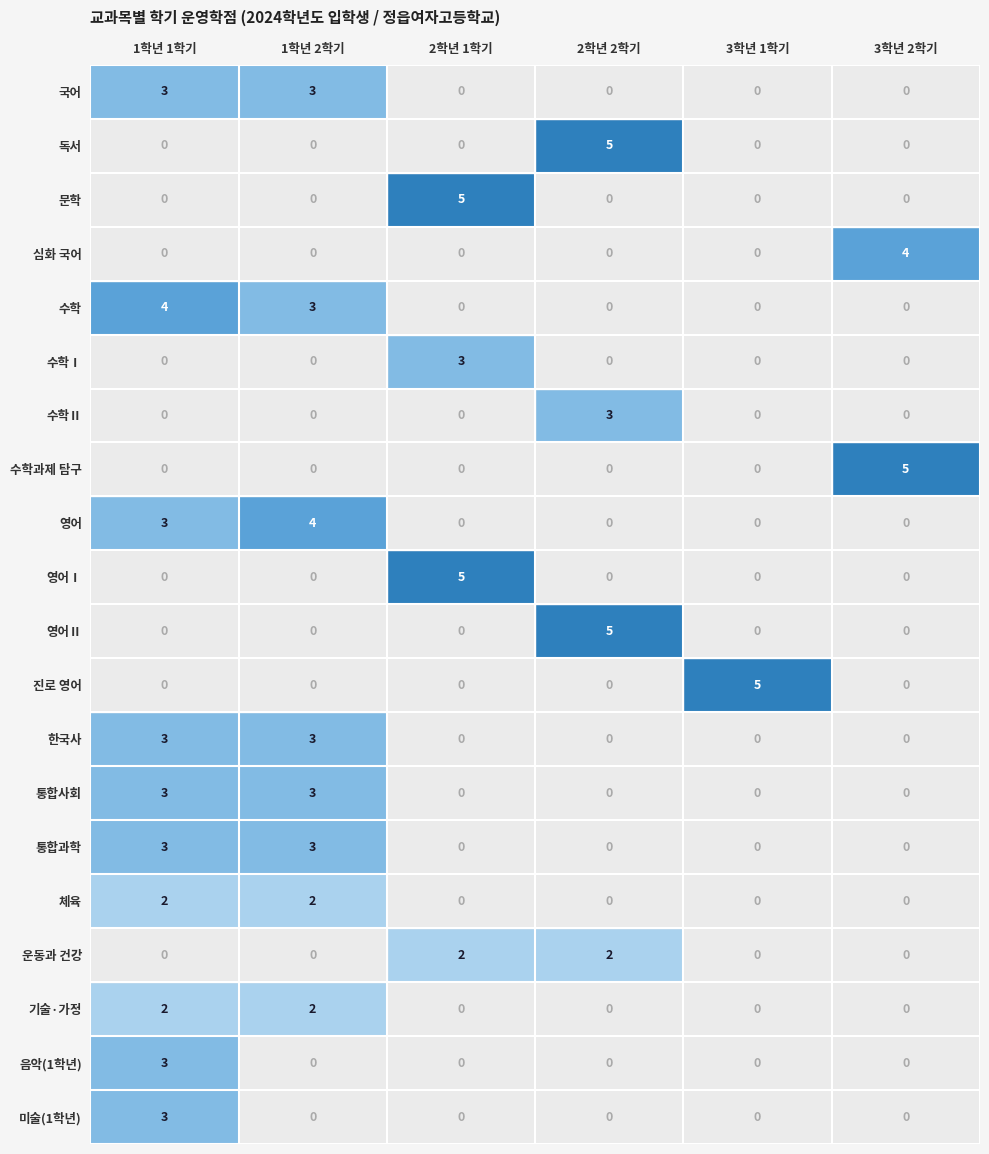

What is the total value across all series at 3학년 1학기?

5